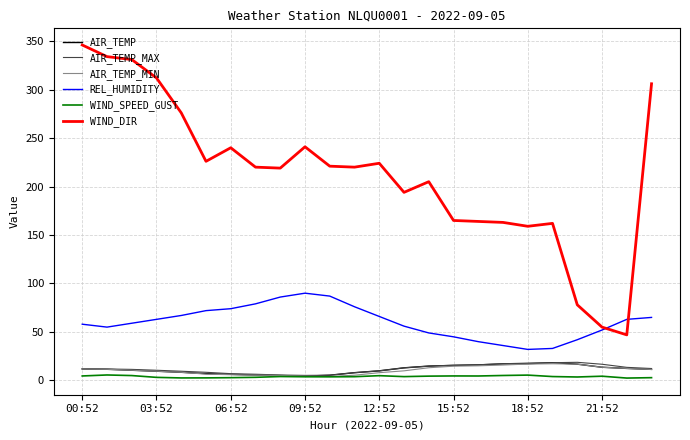

Which series has the largest total across all categories?

WIND_DIR